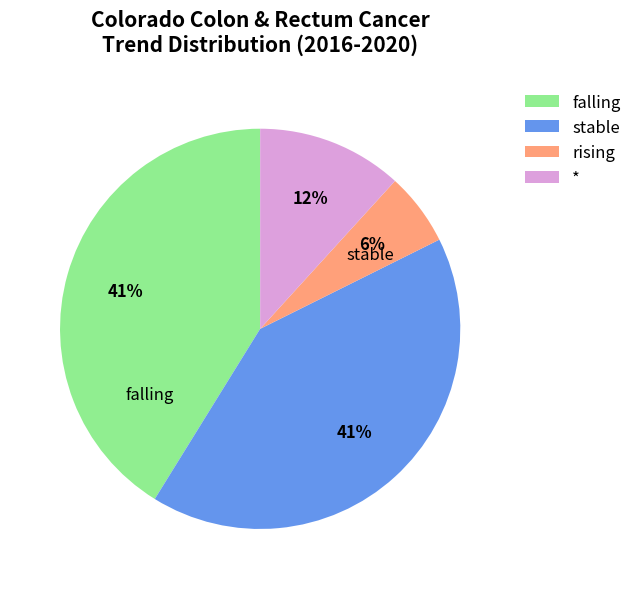

To the nearest percent, what portion does stable represent?

41%